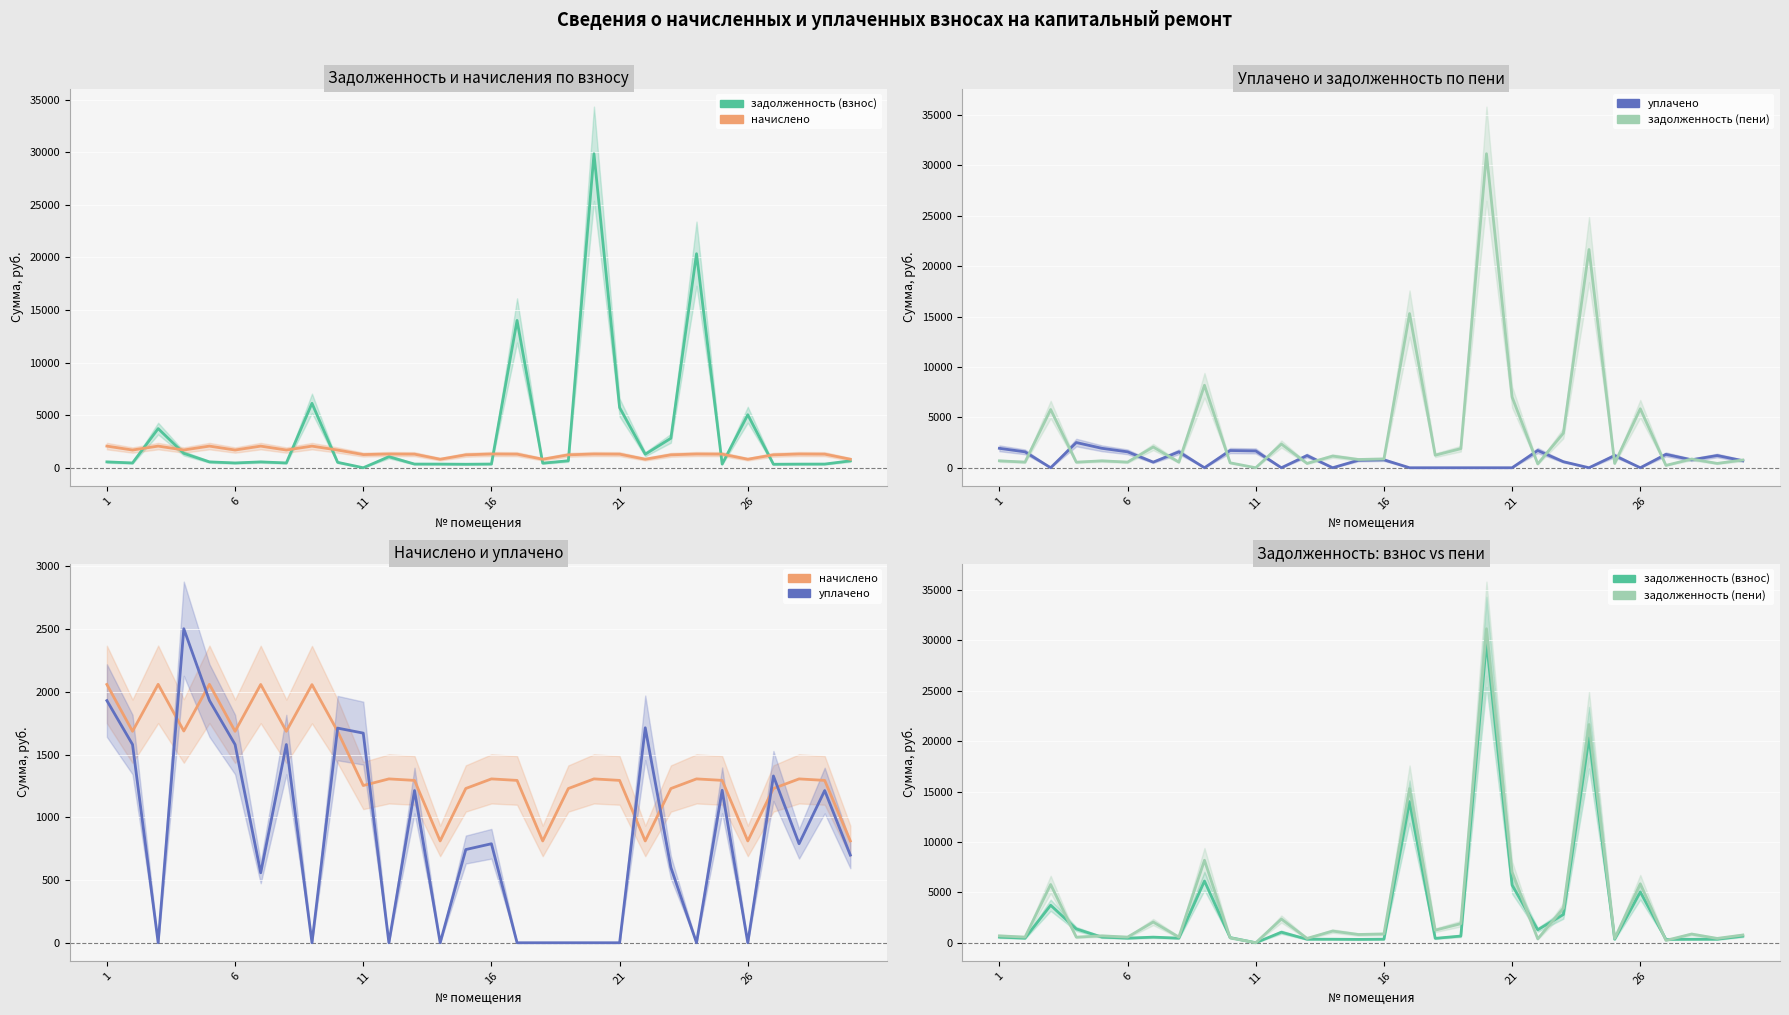

Is the value of начислено at 6 greater than the value of задолженность (взнос) at 20?

No